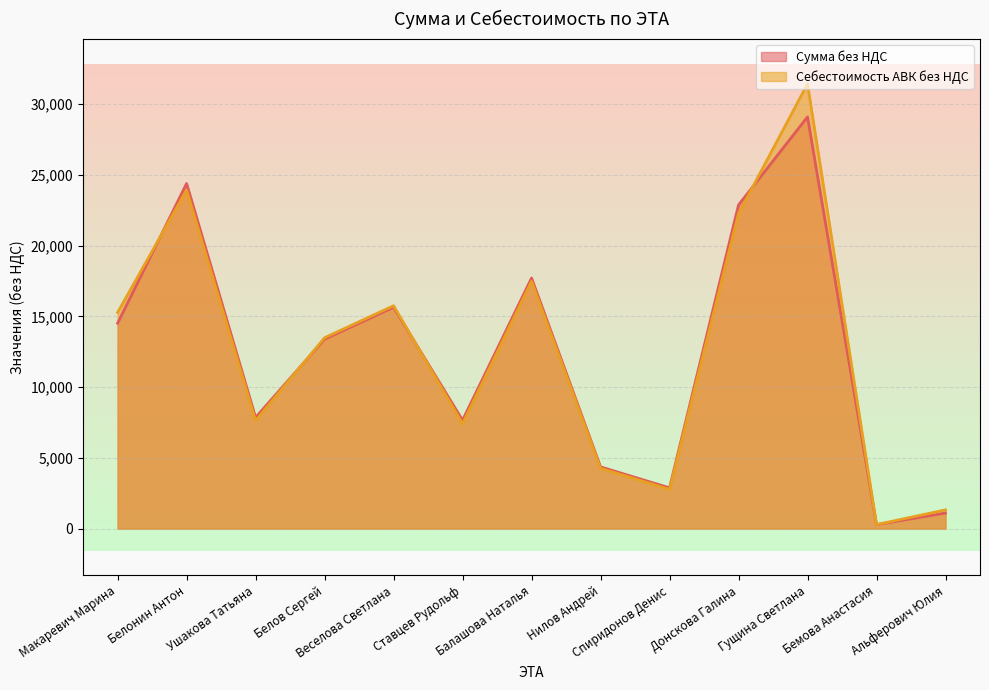

Does the chart have visible grid lines?

Yes